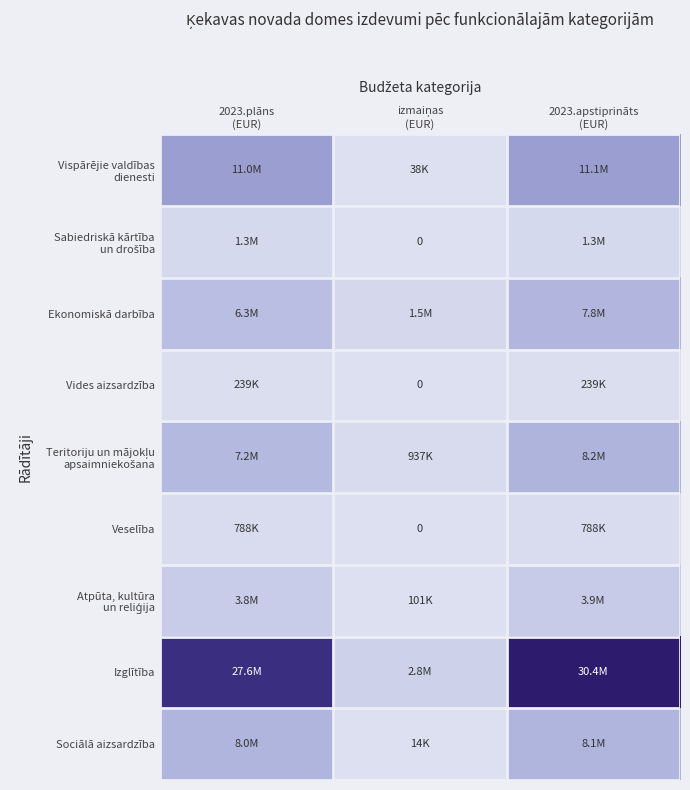

What is the difference between the second highest and minimum values in the Ekonomiskā darbība series?

4779480